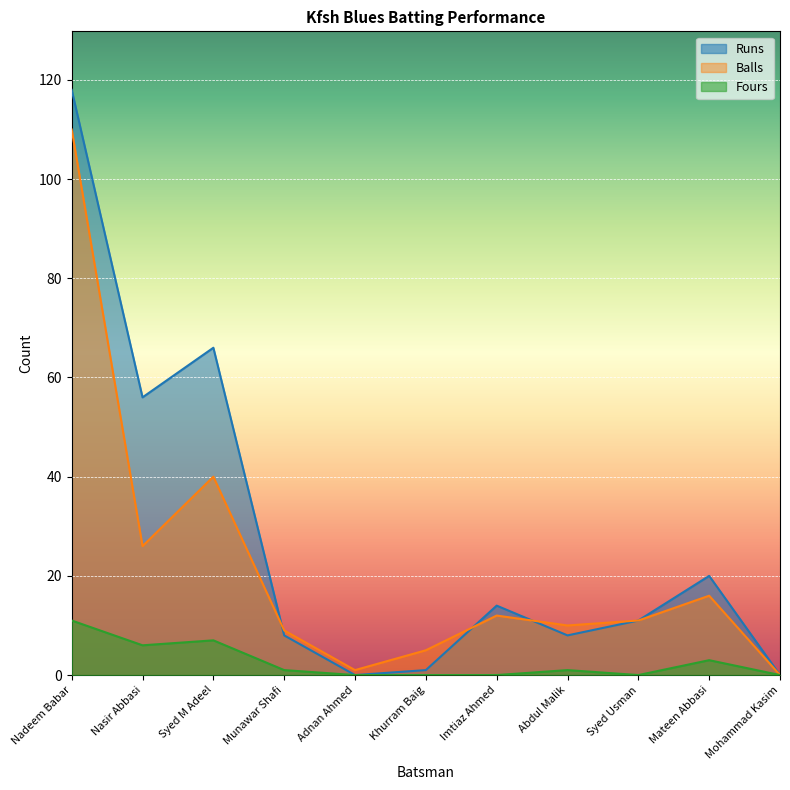

What is the difference between the second highest and minimum values in the Balls series?

40